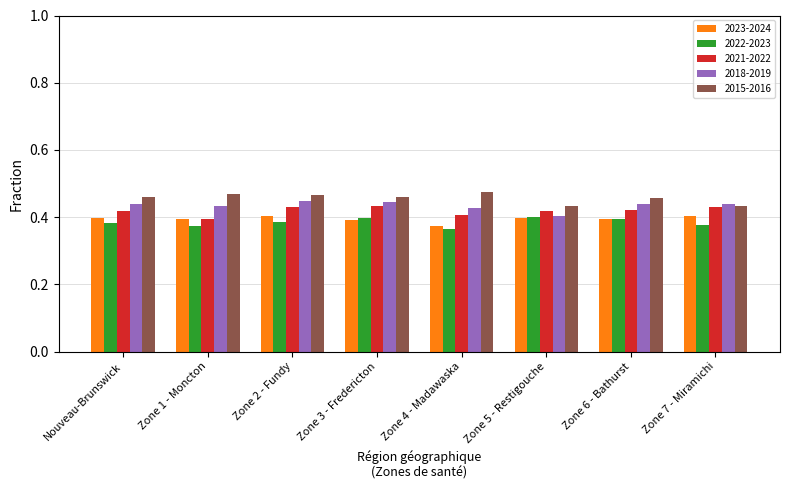

What position from the left is Zone 3 - Fredericton?

4